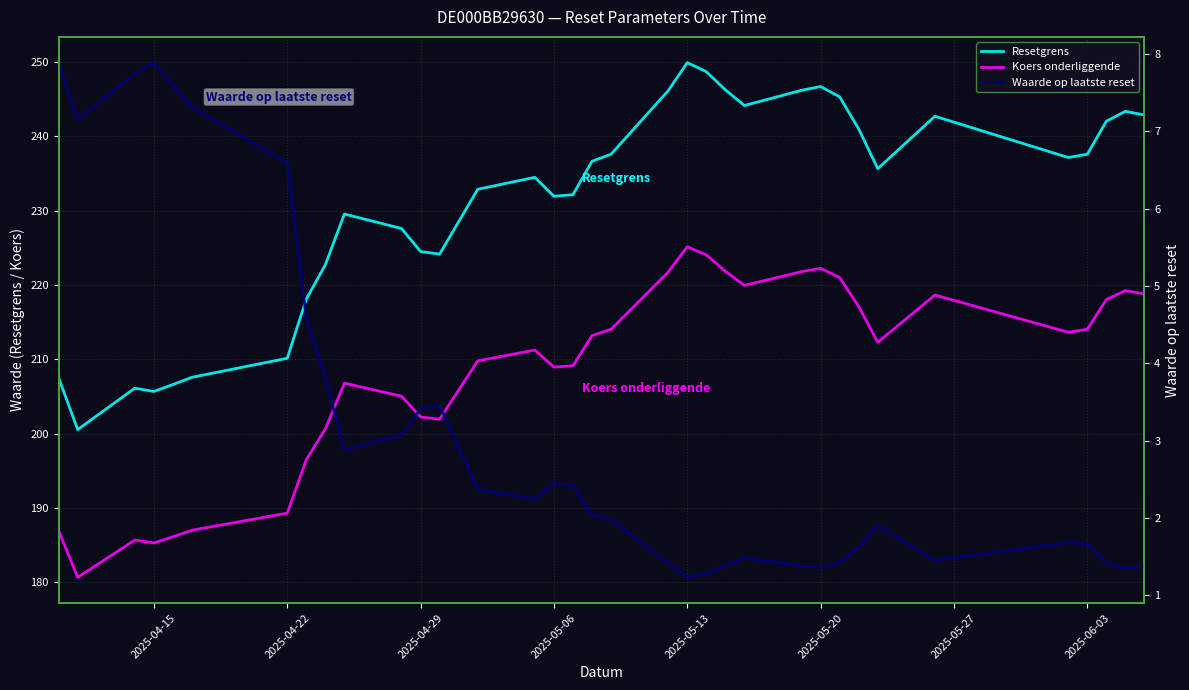

What position from the left is 2025-05-13?

21